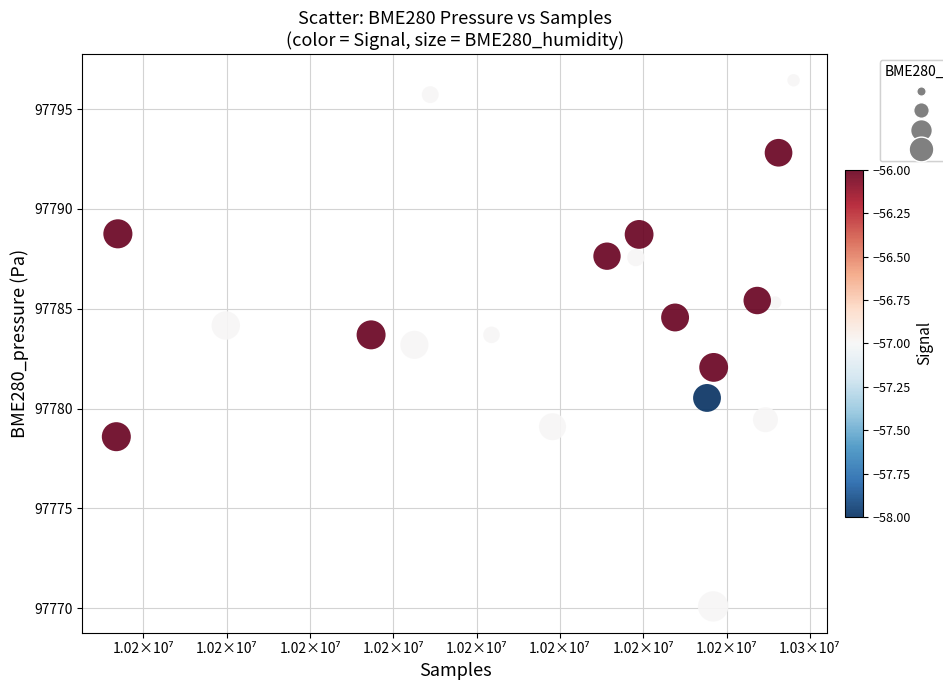

What is the range of X values (max minus min)?

40656.0